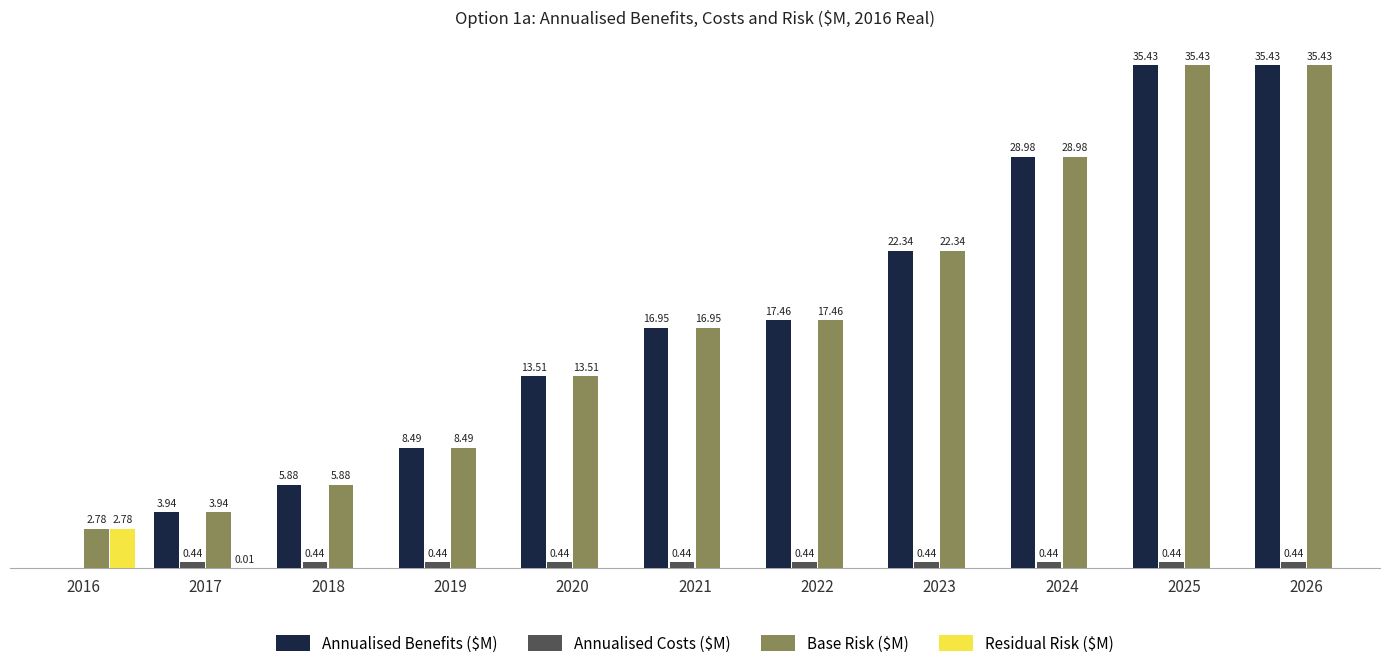

Are the bars grouped side by side (vs. stacked)?

Yes